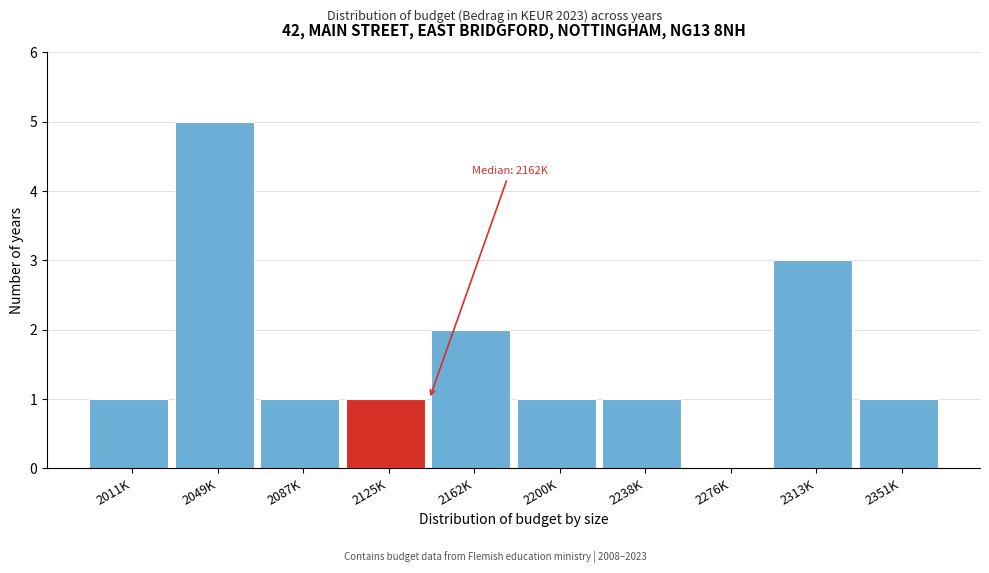

Reading left to right, what are all the values shown in this chart?

2011K=1	2049K=5	2087K=1	2125K=1	2162K=2	2200K=1	2238K=1	2276K=0	2313K=3	2351K=1